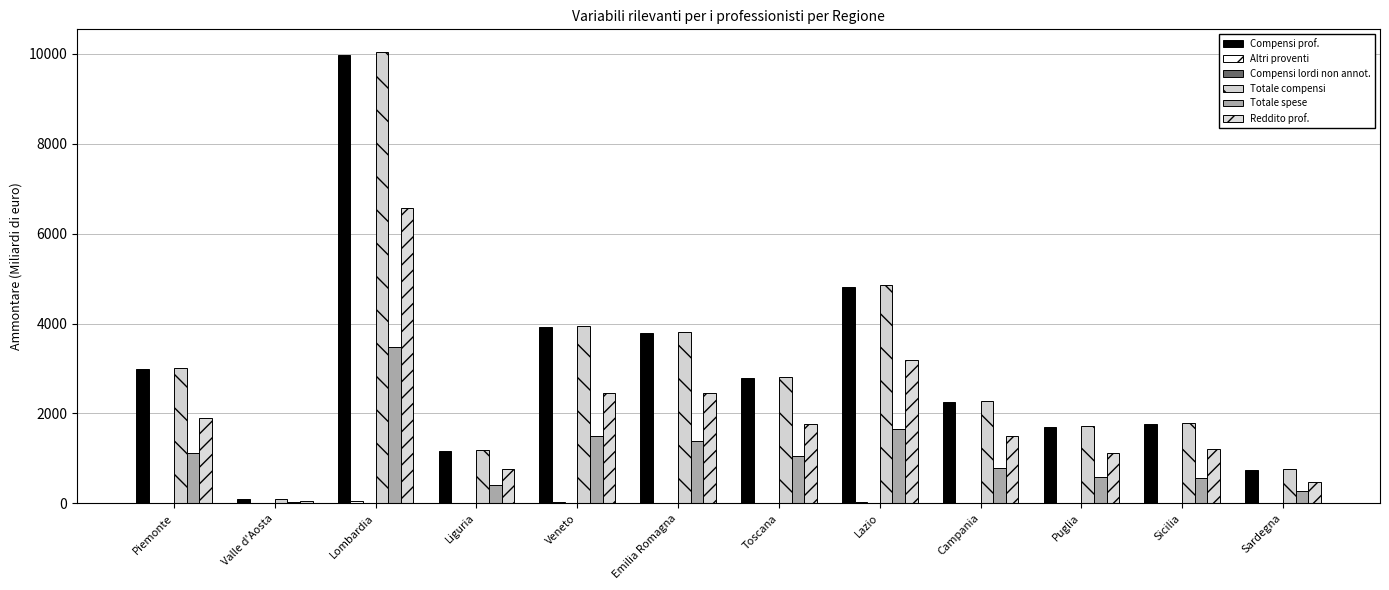

What is the label of the 8th bar from the right?

Veneto